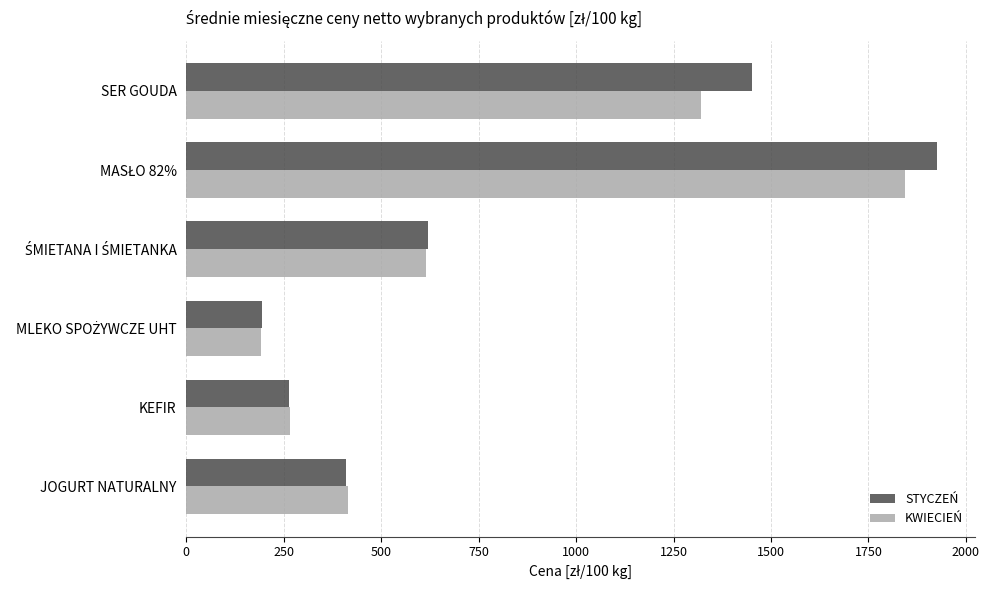

At which label is KWIECIEŃ closest to 1018?

SER GOUDA